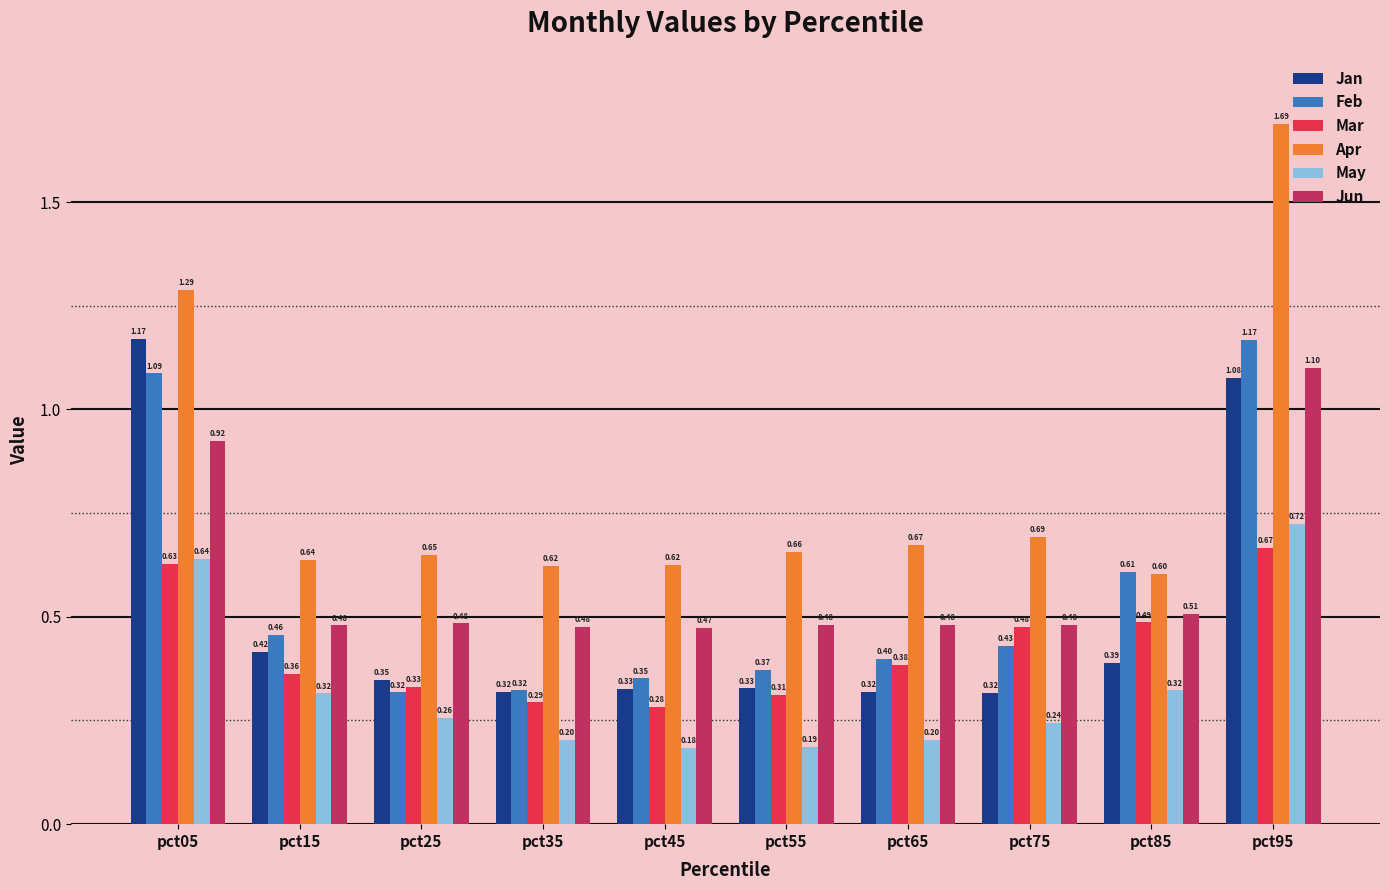

What is the difference between the highest and lowest values at pct45?

0.4